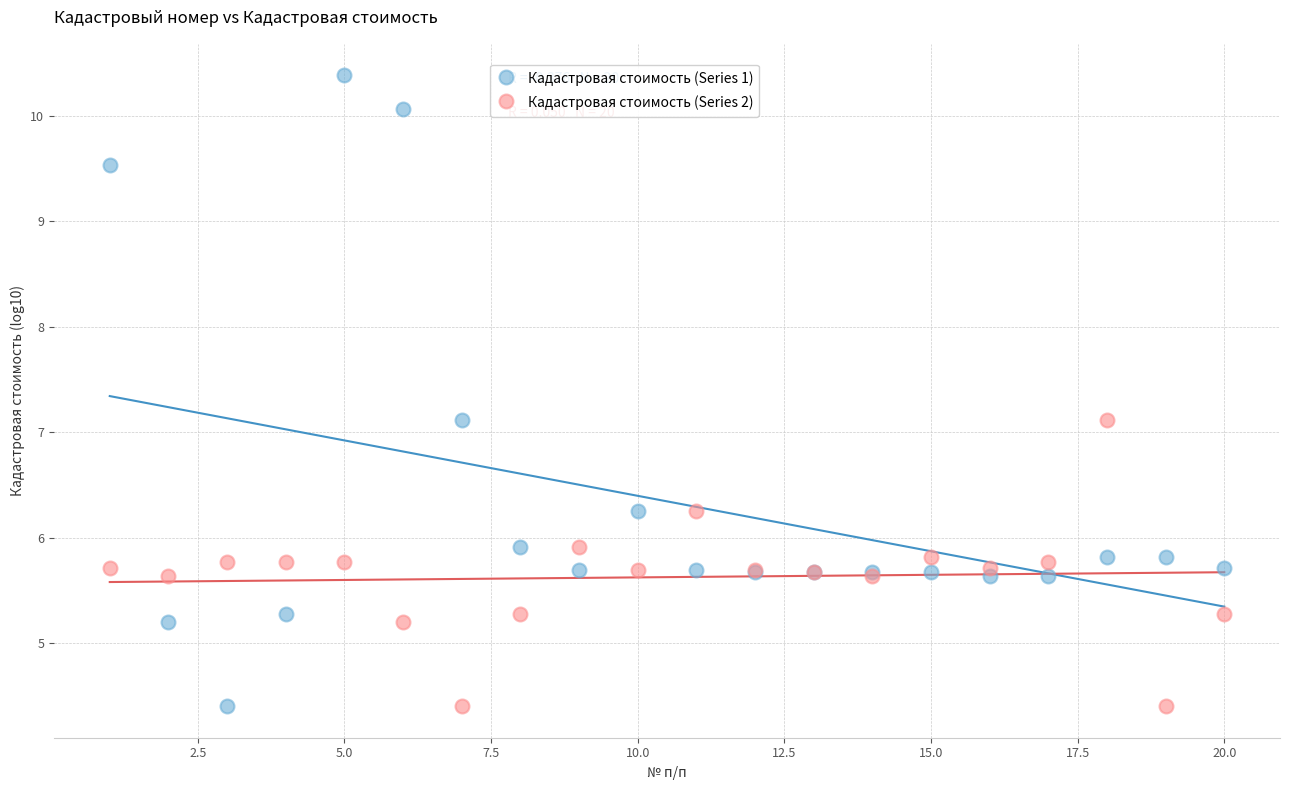

Which series has the largest Y range (max minus min)?

Кадастровая стоимость (Series 1)